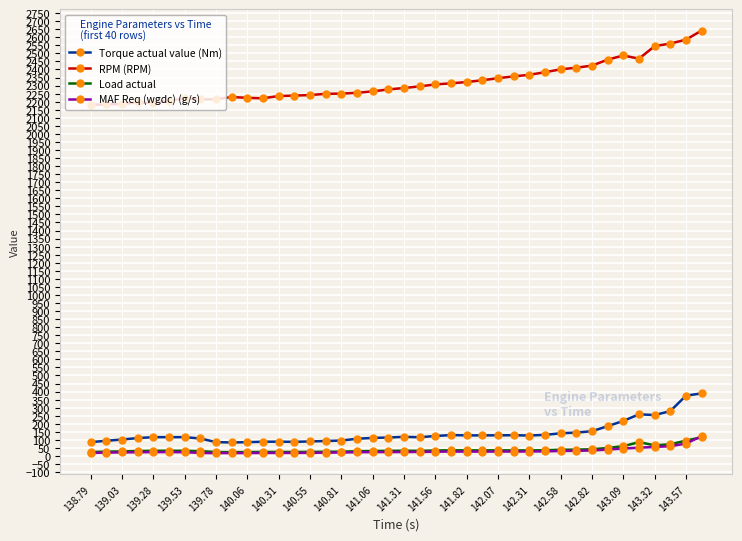

True or false: RPM (RPM) and MAF Req (wgdc) (g/s) cross at least once.

False